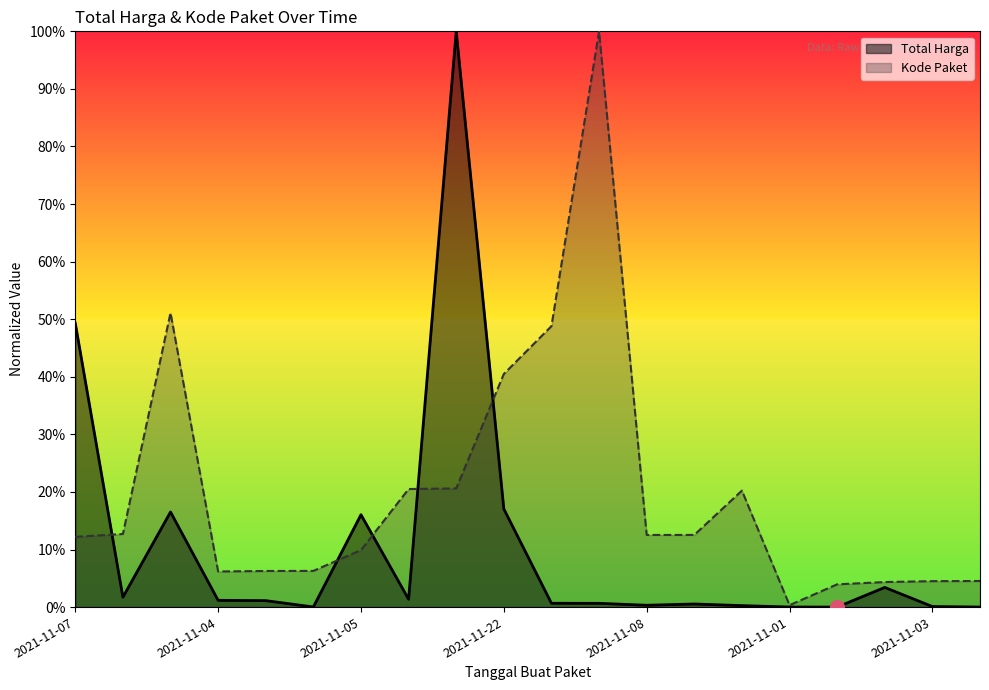

What are all the series names shown in the legend?

Total Harga, Kode Paket